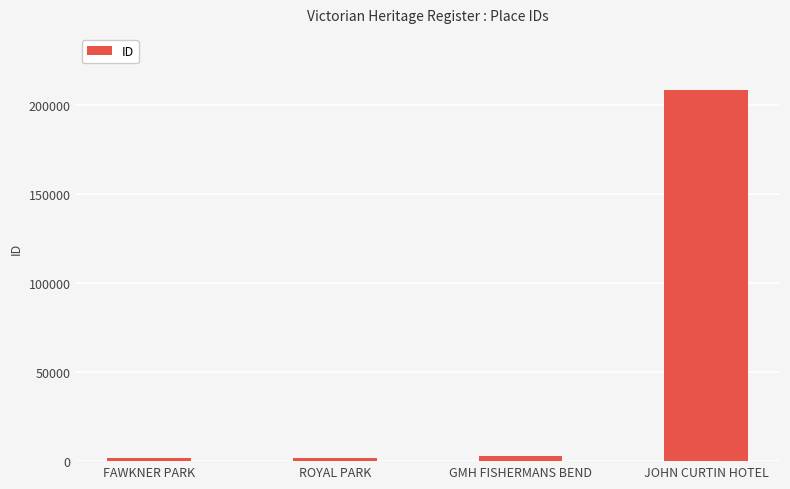

True or false: the data shows 208812 at JOHN CURTIN HOTEL.

True